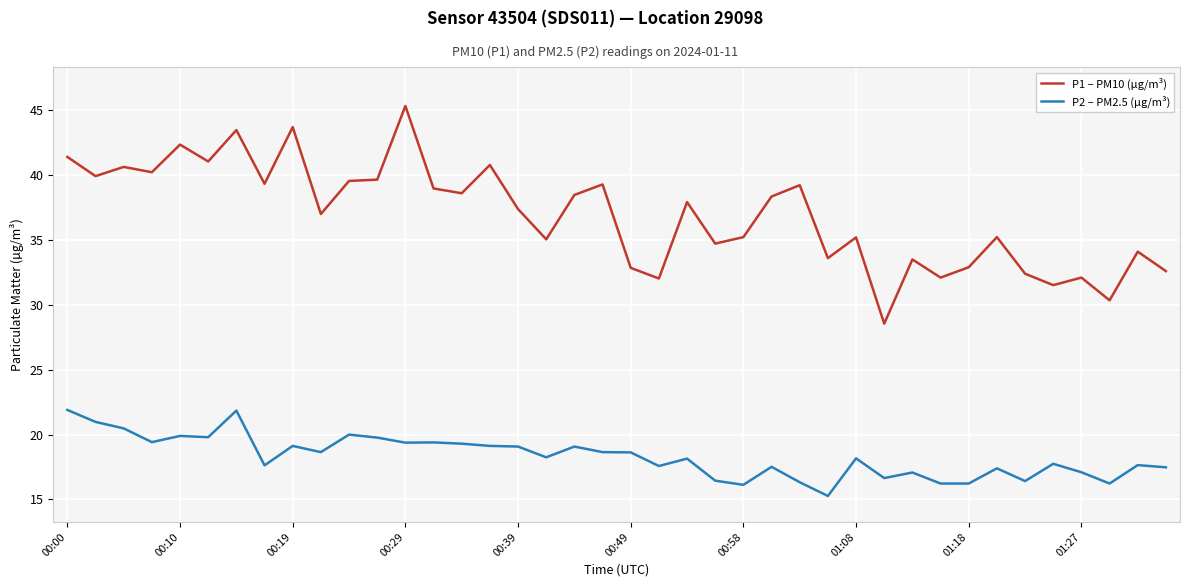

Does the chart display data point markers on the line(s)?

No